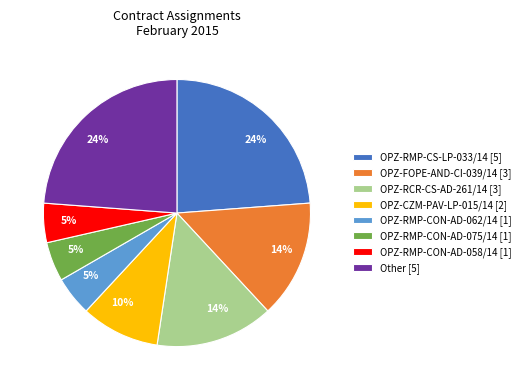

To the nearest percent, what portion does OPZ-CZM-PAV-LP-015/14 [2] represent?

10%